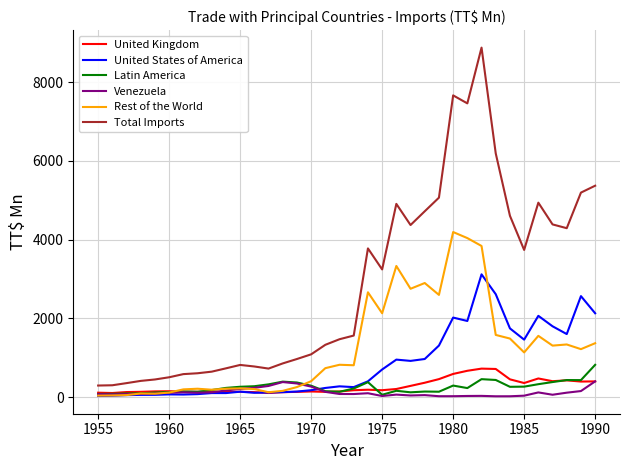

True or false: Latin America and Total Imports cross at least once.

False